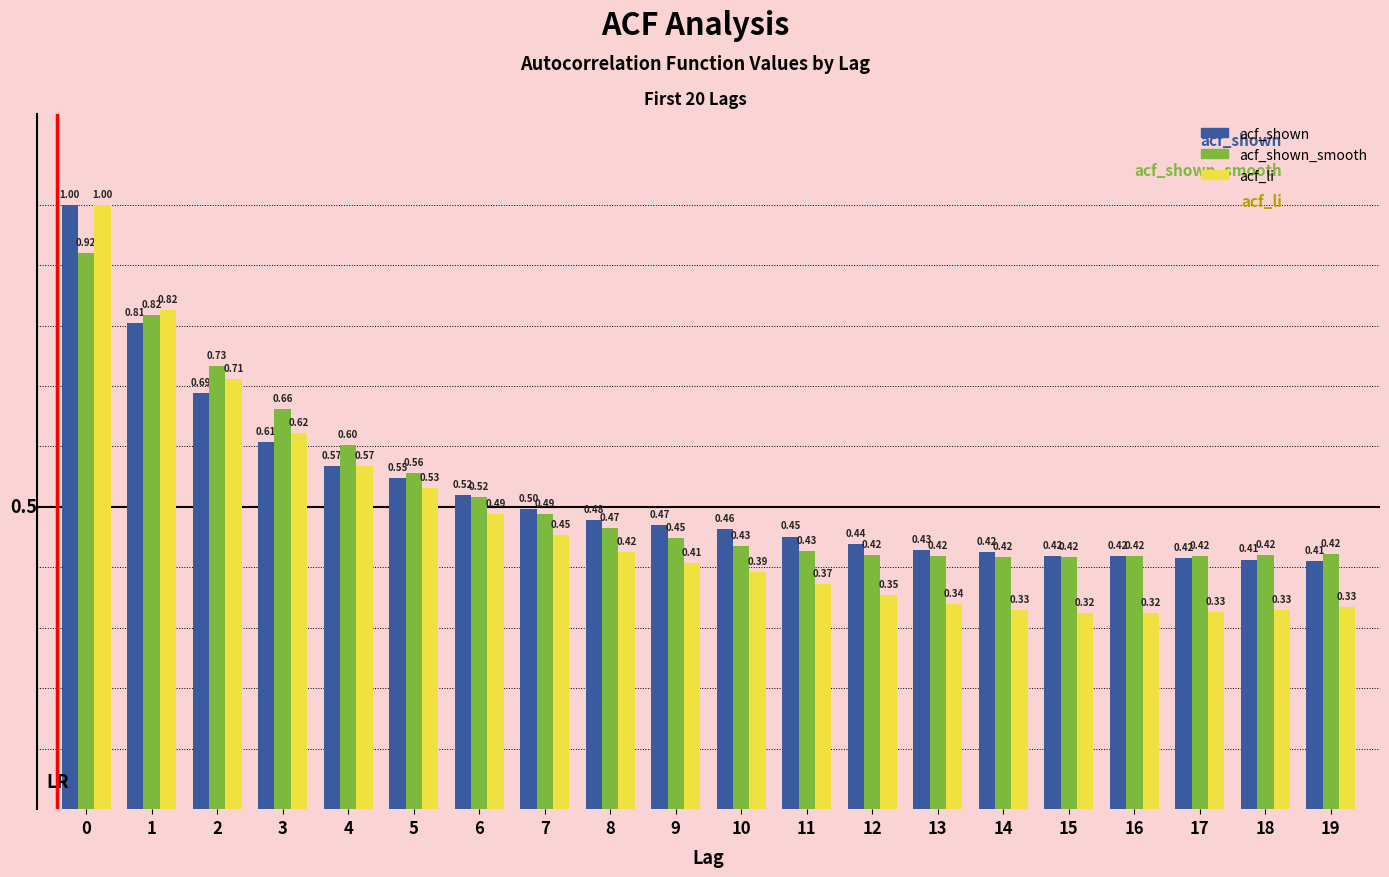

What is the sum of all acf_shown_smooth values?

10.4